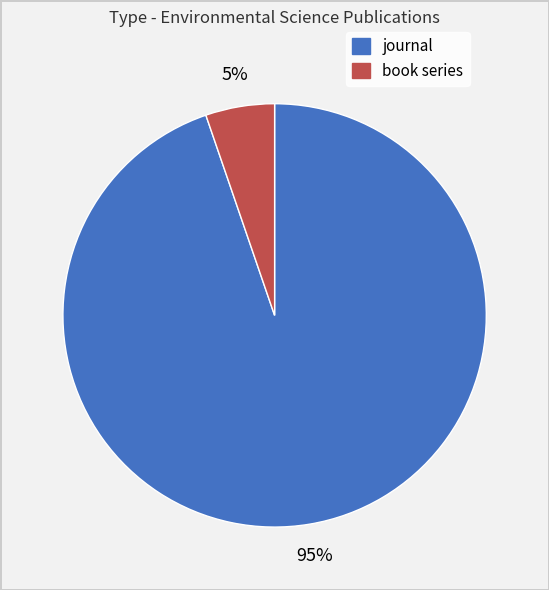

True or false: journal accounts for 95% of the total.

True